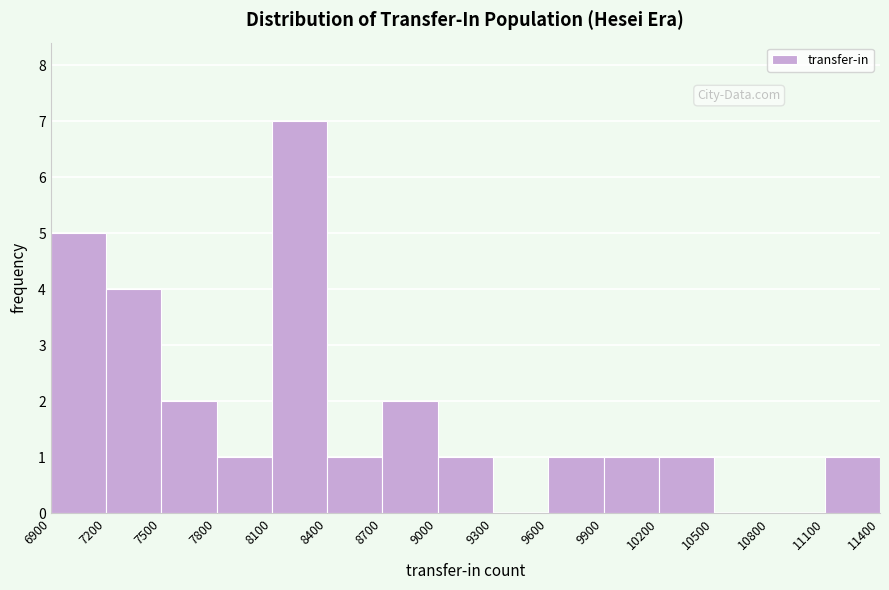

Over which range of the x-axis is the bar tallest?

8100 to 8400